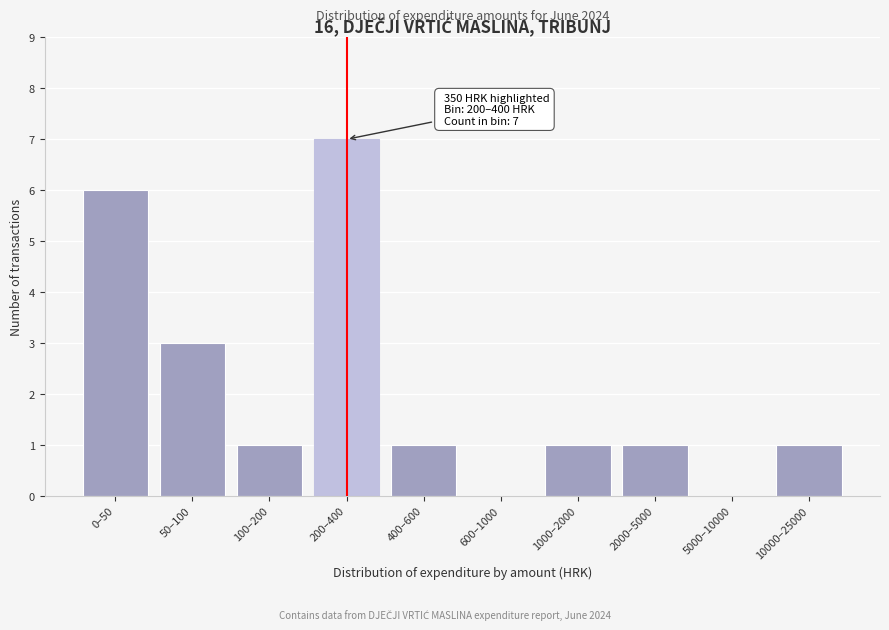

Reading left to right, what are all the values shown in this chart?

0–50=6	50–100=3	100–200=1	200–400=7	400–600=1	600–1000=0	1000–2000=1	2000–5000=1	5000–10000=0	10000–25000=1